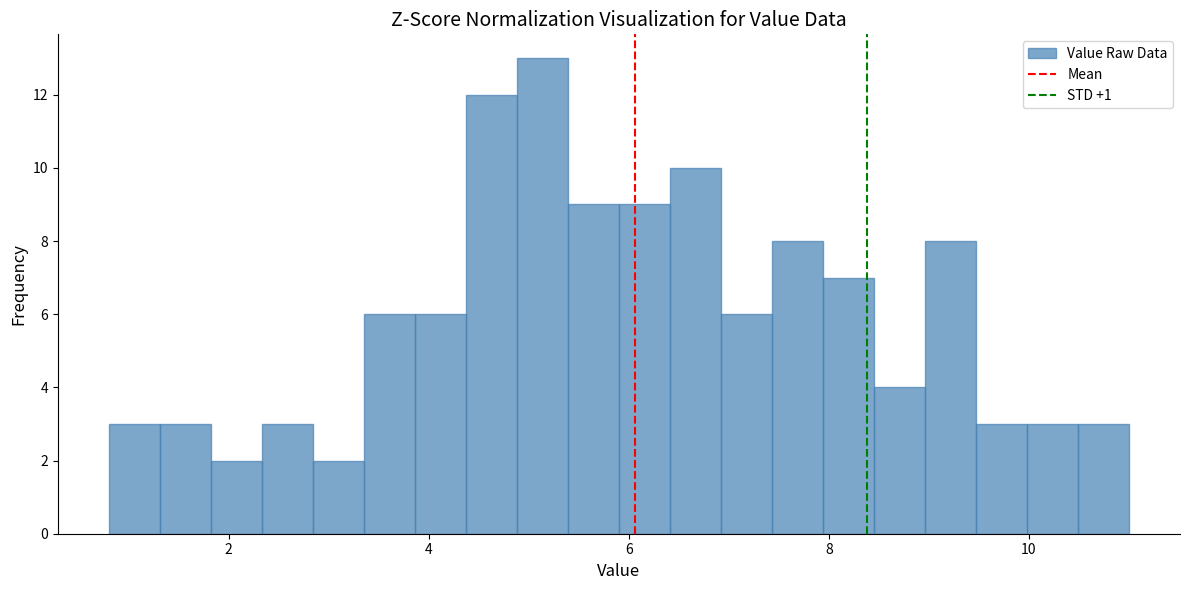

Around what value on the x-axis is the tallest bar? Give the approximate position of its centre, as read against the axis.

5.2